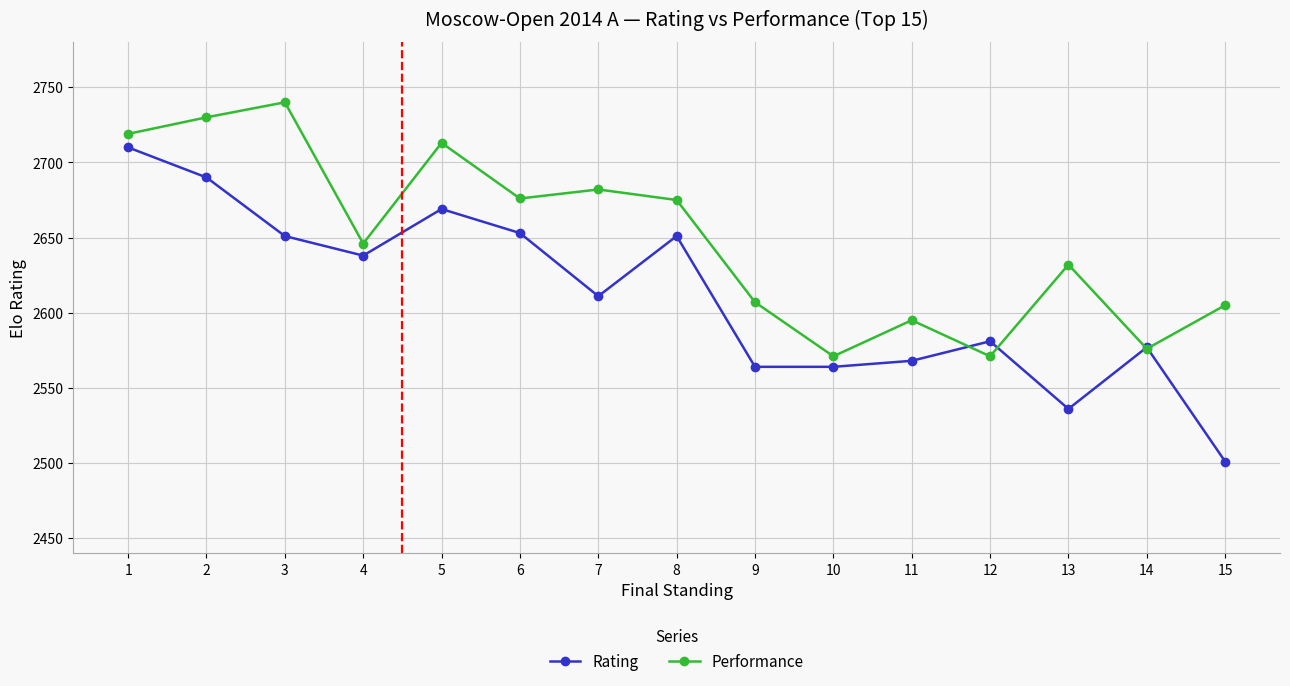

Rank the series by their maximum value, from highest to lowest.

Performance, Rating